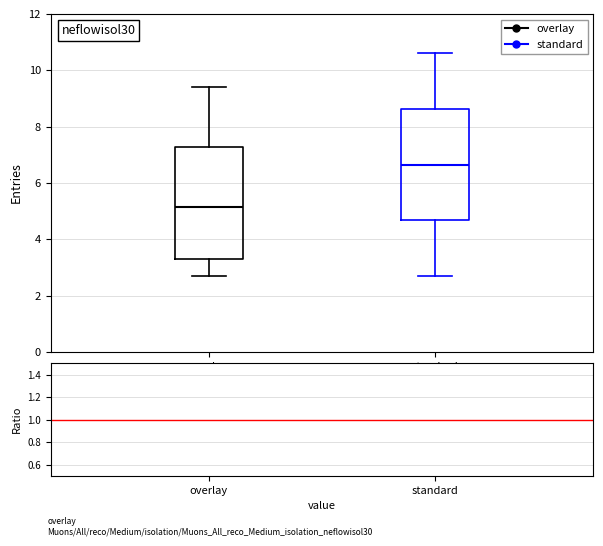

Reading left to right, transcribe this box plot: for each box, give where its median line is, the range the box spans, and where its two whiskers end, as read against the y-axis. The values are not printed on the chart, so give them approximately, as read against the axis.

overlay: median 5.2, box 3.4 to 7.2, whiskers 2.8 to 9.4
standard: median 6.6, box 4.6 to 8.6, whiskers 2.8 to 10.6